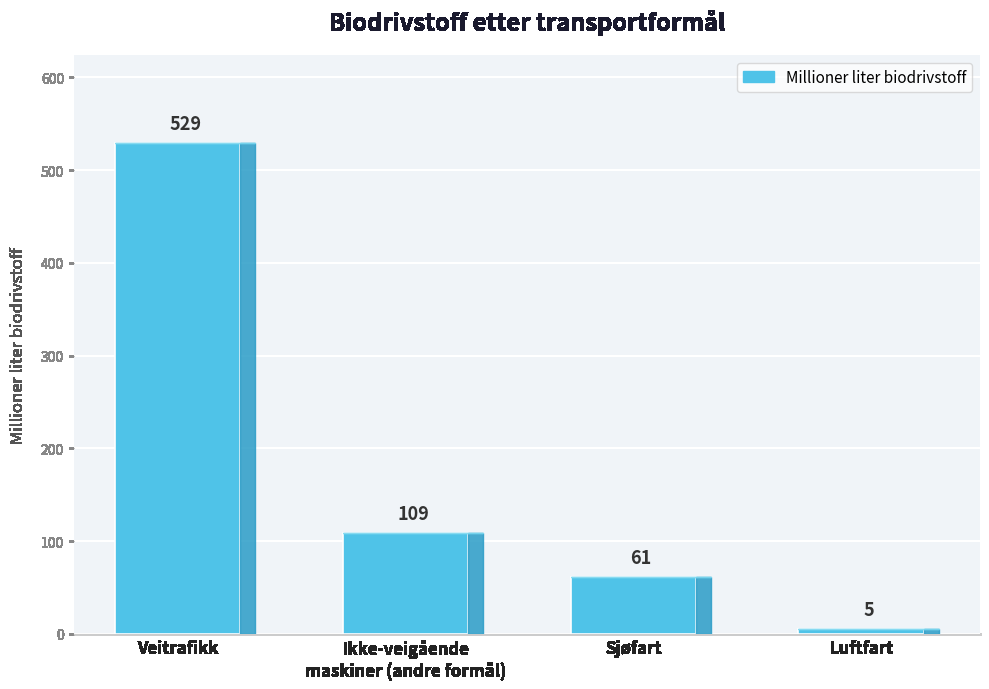

What position from the right is Veitrafikk?

4